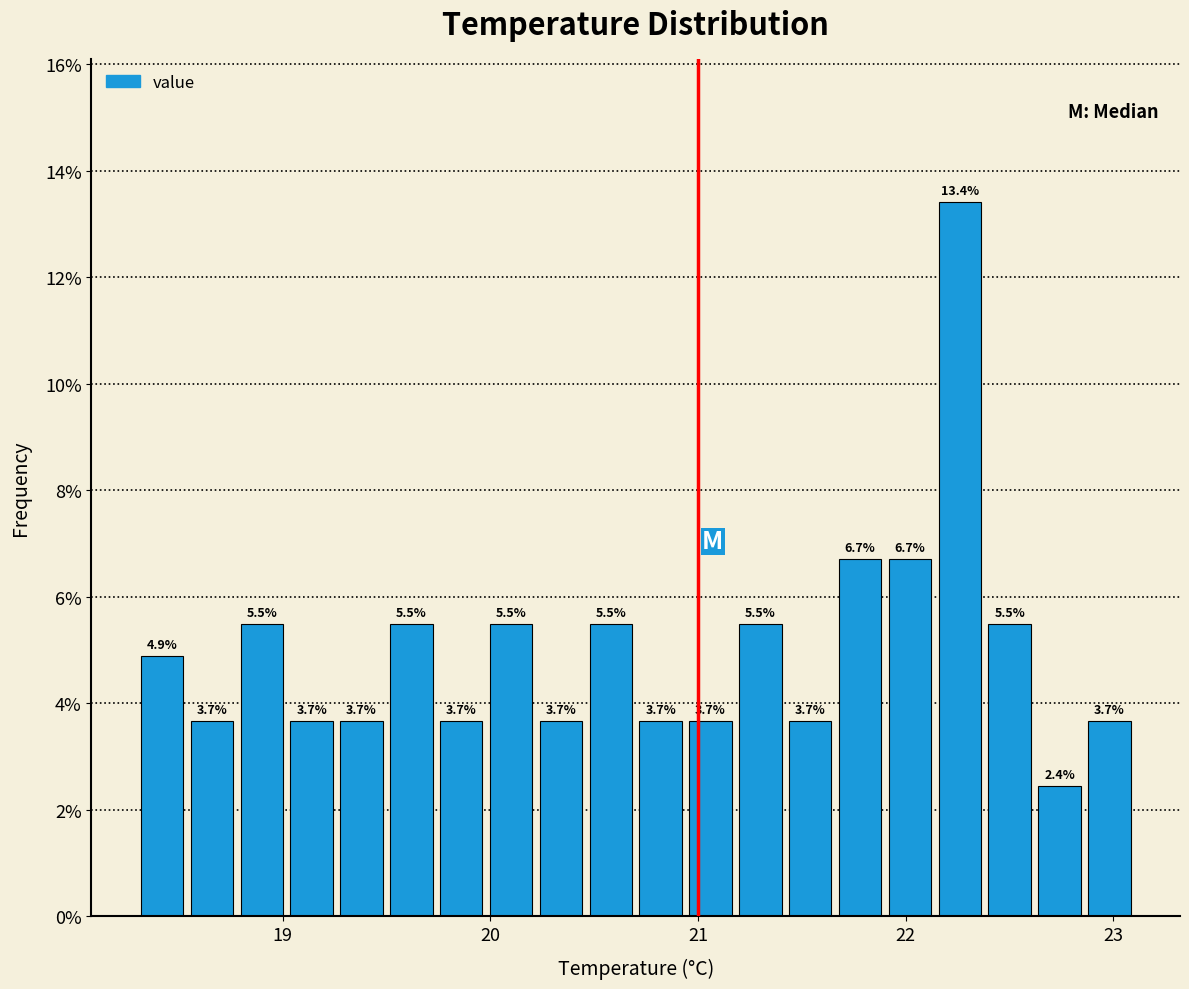

Around what value on the x-axis is the tallest bar? Give the approximate position of its centre, as read against the axis.

22.3